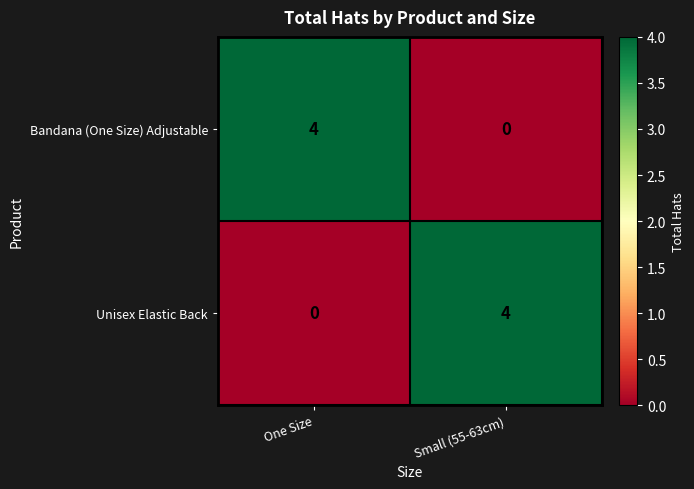

What is the spread (max minus min) of values at One Size?

4